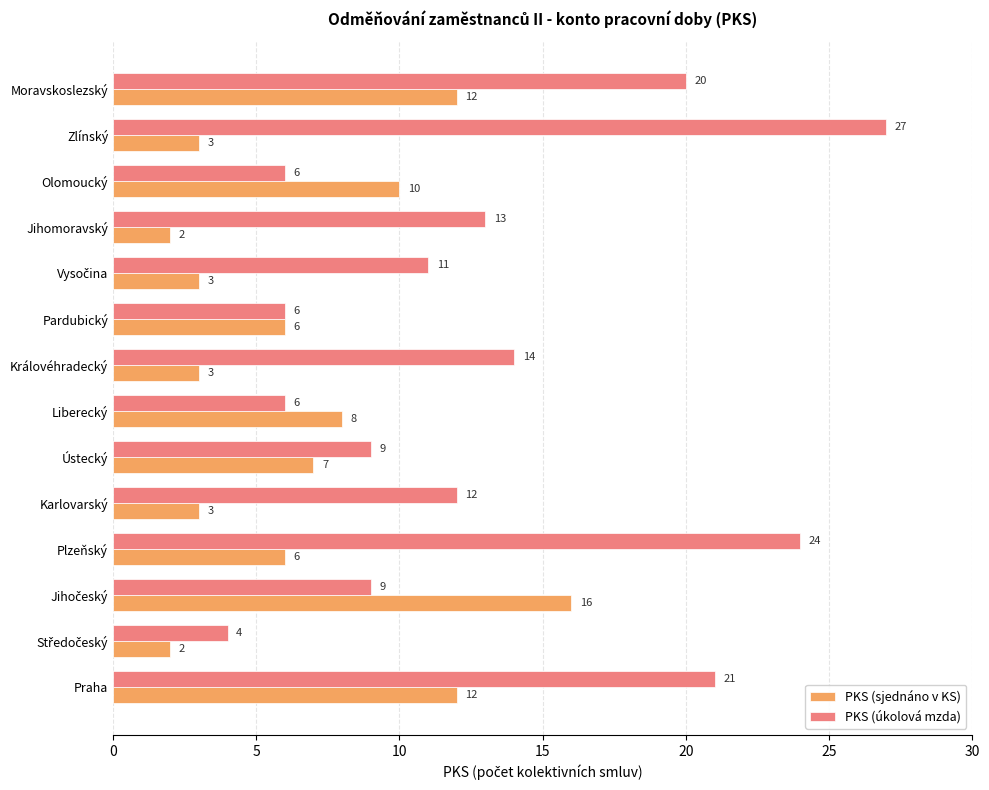

What is the average value of the PKS (sjednáno v KS) series?

7